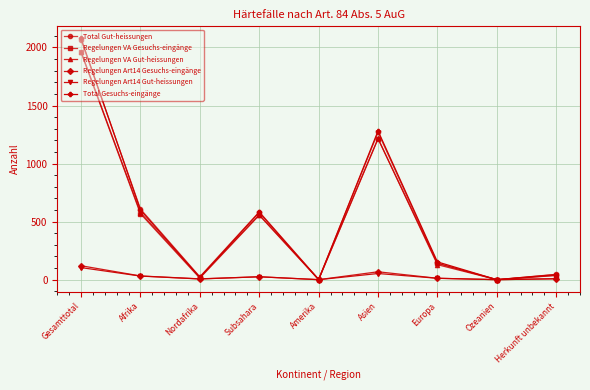

What are all the series names shown in the legend?

Total Gut-heissungen, Regelungen VA Gesuchs-eingänge, Regelungen VA Gut-heissungen, Regelungen Art14 Gesuchs-eingänge, Regelungen Art14 Gut-heissungen, Total Gesuchs-eingänge